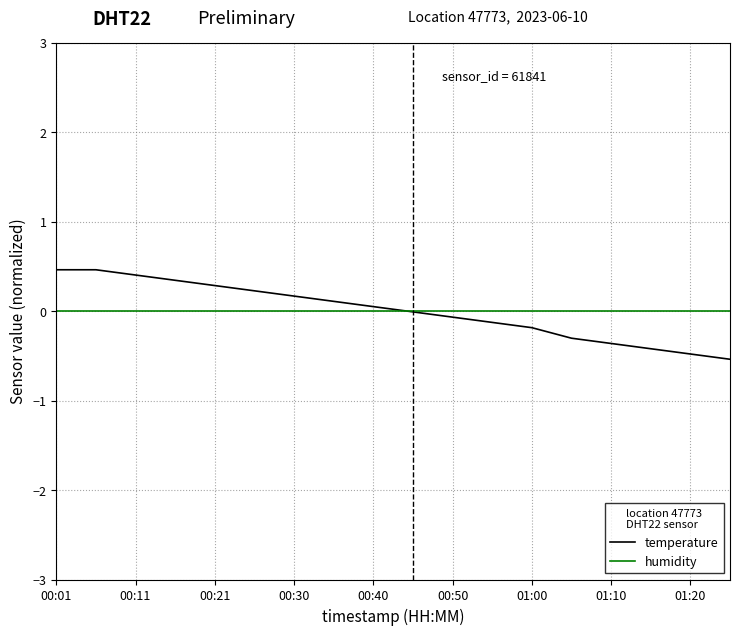

Rank the series by their maximum value, from highest to lowest.

temperature, humidity